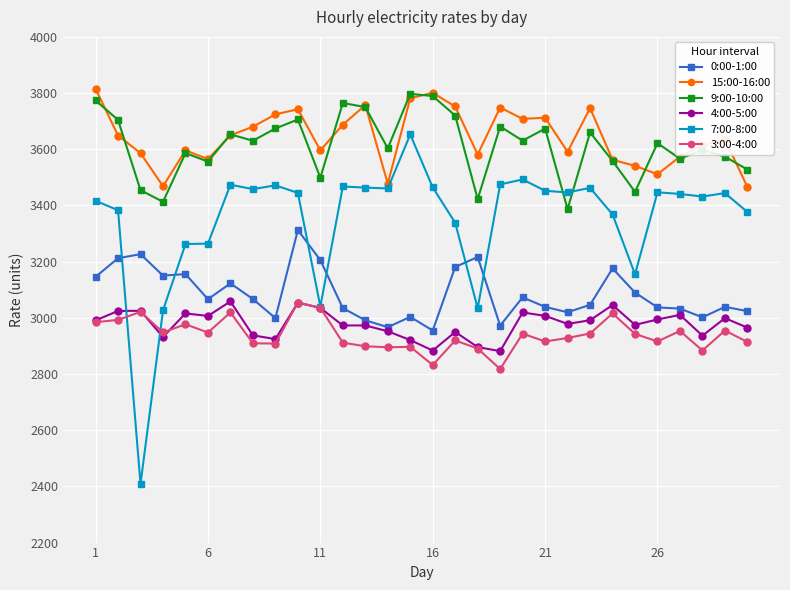

Which series has the widest spread of values?

7:00-8:00